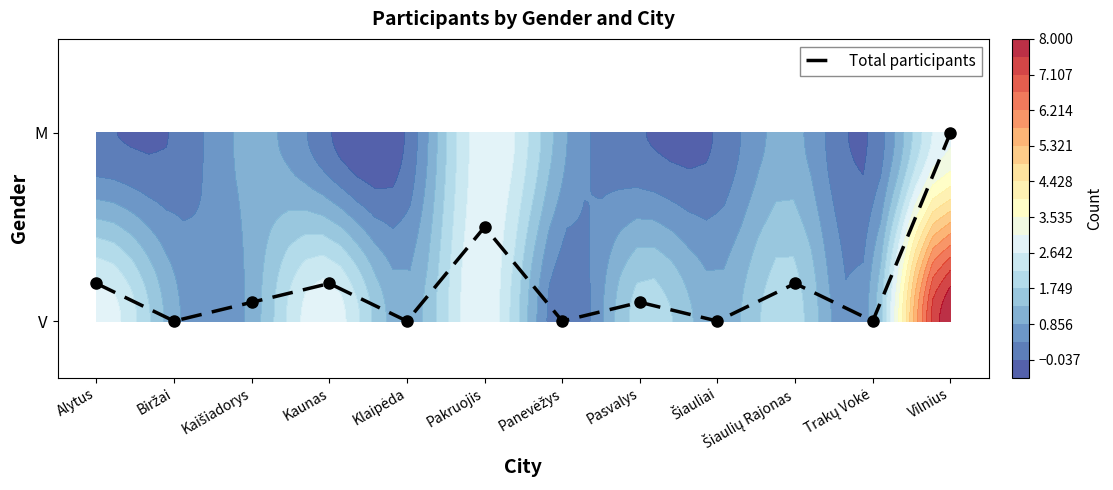

Which label corresponds to the smallest value in the chart?

Biržai